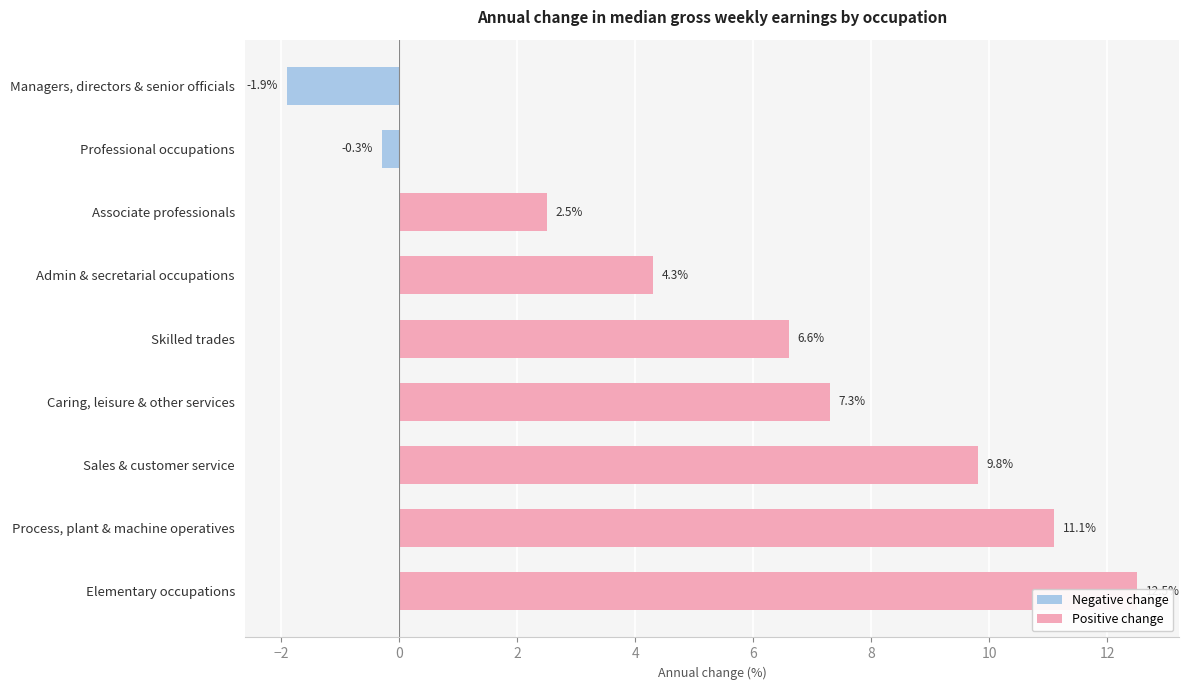

How many bars are there in total?

9